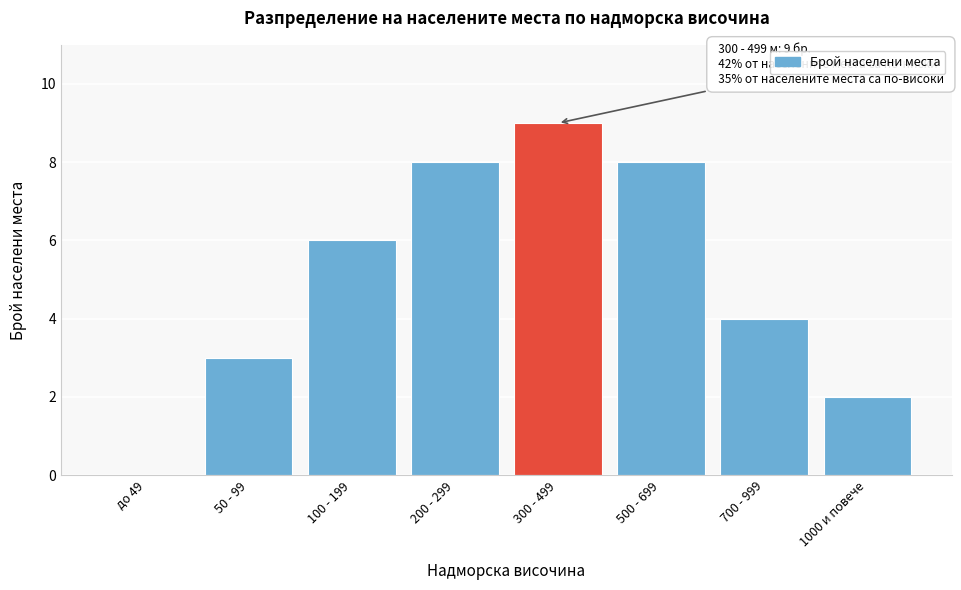

Reading left to right, extract all data points from this chart.

до 49=0	50 - 99=3	100 - 199=6	200 - 299=8	300 - 499=9	500 - 699=8	700 - 999=4	1000 и повече=2